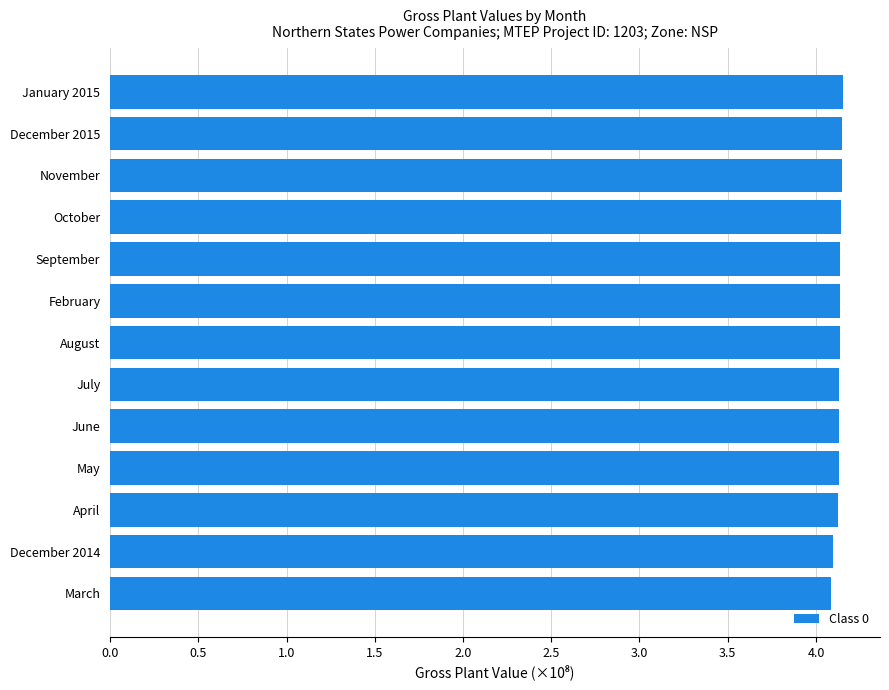

What is the difference between the maximum and minimum values?

0.1